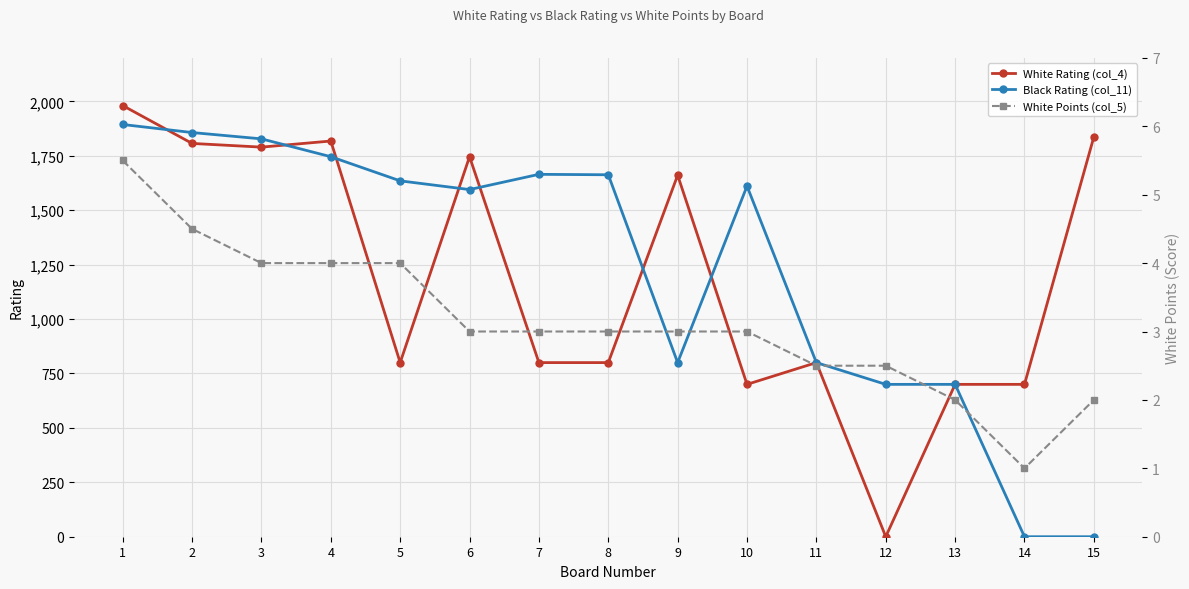

Is it true that Black Rating (col_11) equals 1857.0 at 2?

True